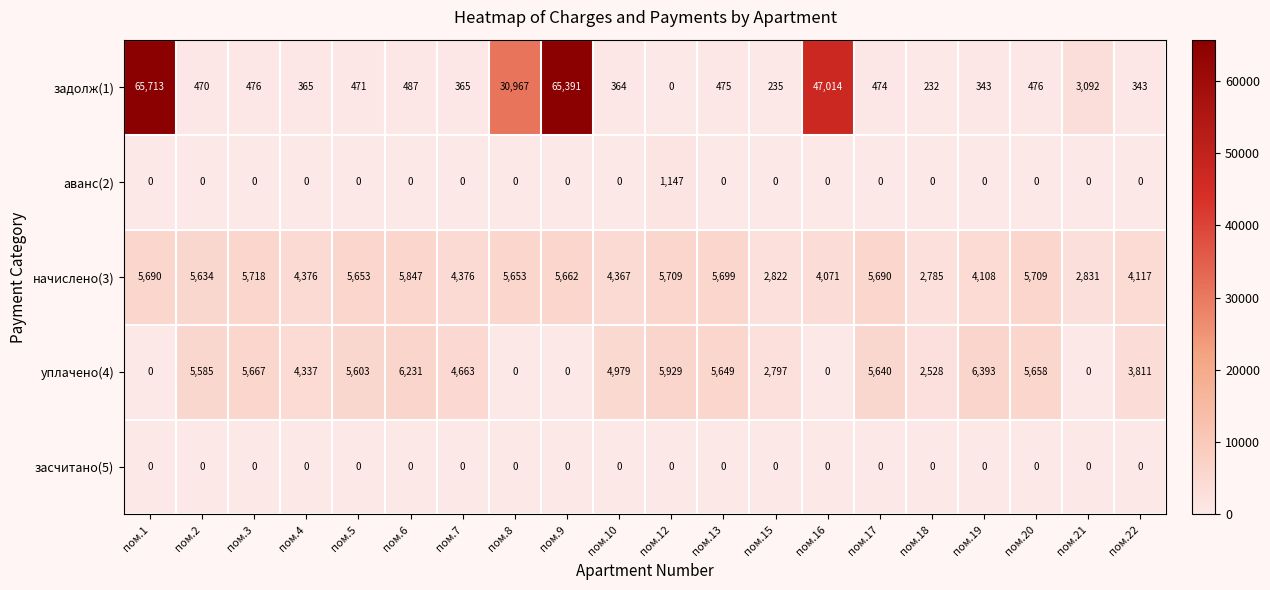

Which series has the widest spread of values?

задолж(1)